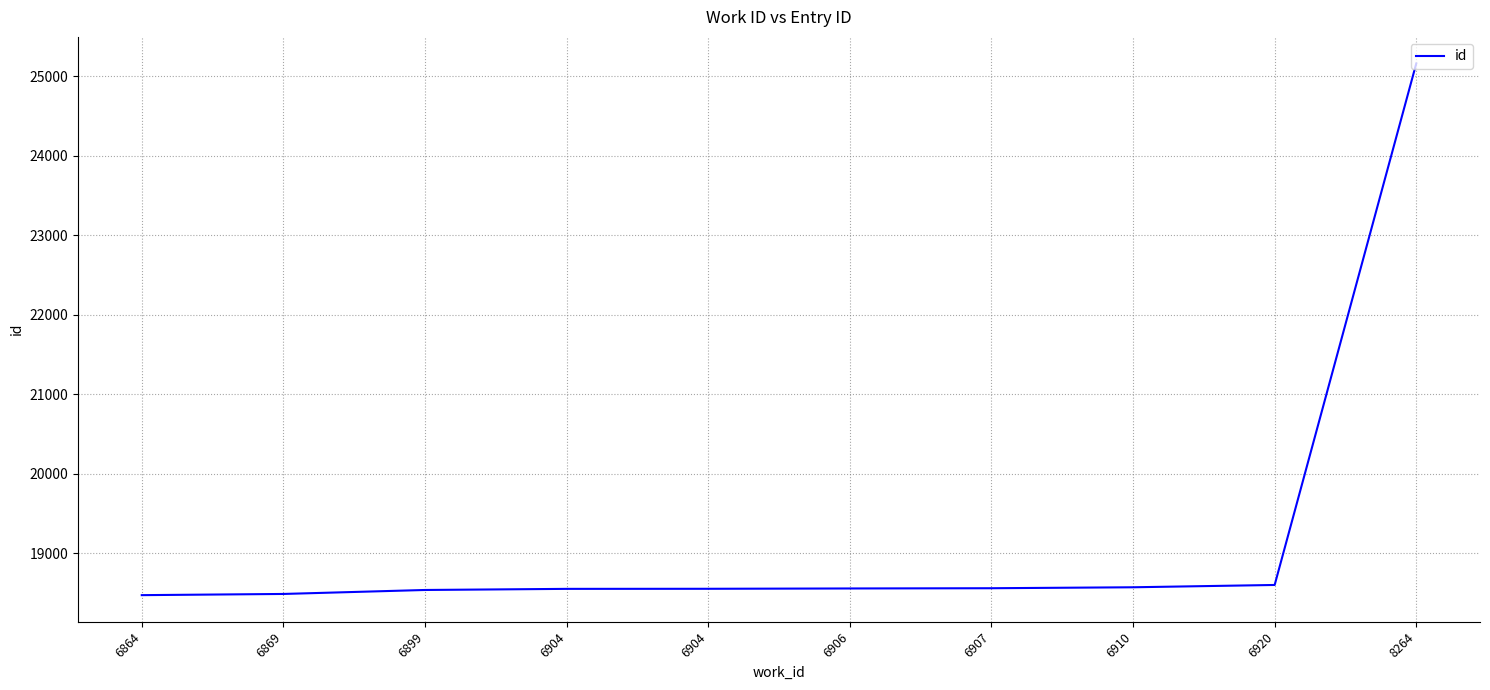

Which has a higher value, 6899 or 6910?

6910